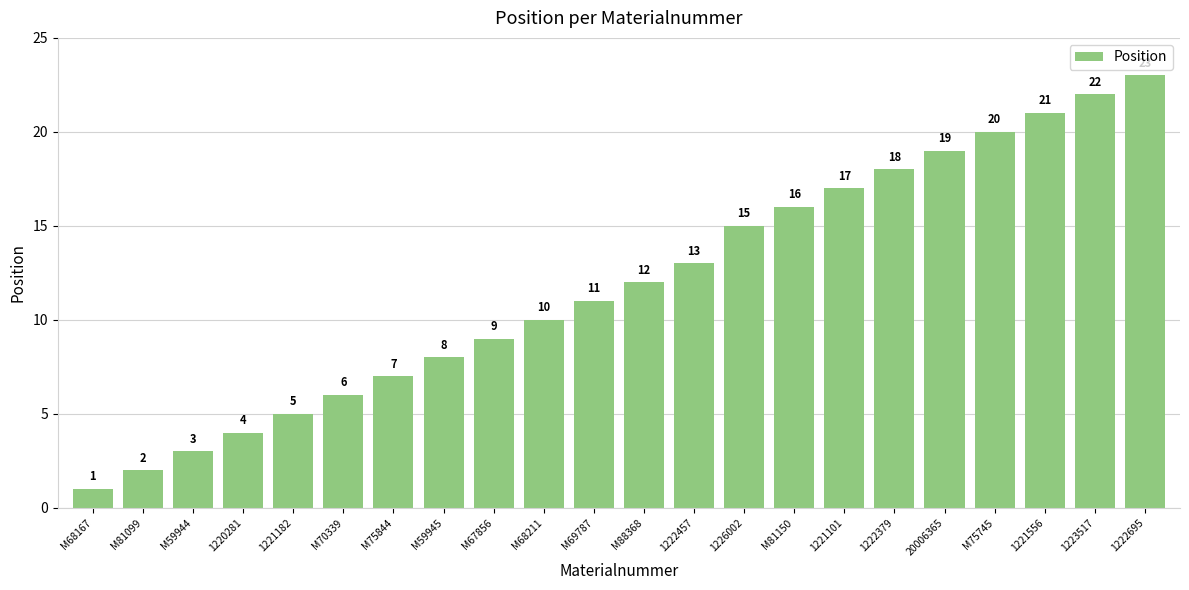

What position from the left is 1226002?

14